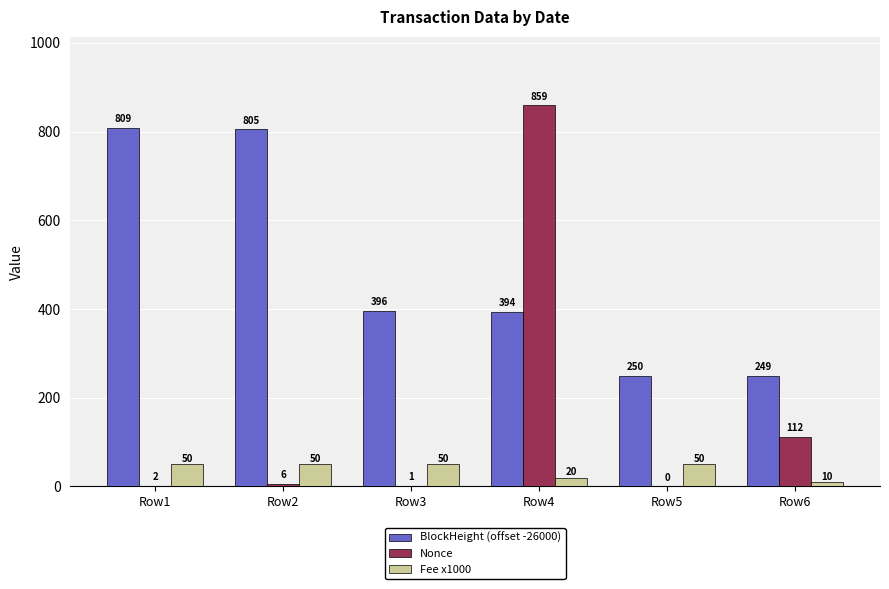

Count the number of data series in this chart.

3